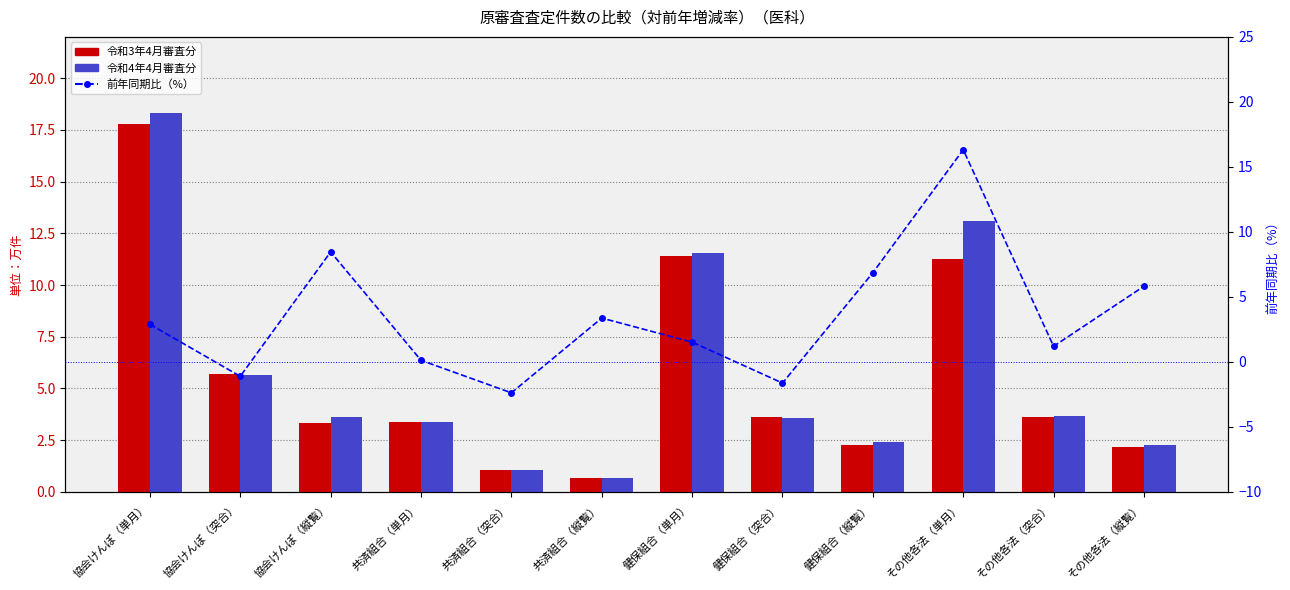

What is the label of the 12th bar from the left?

その他各法（縦覧）